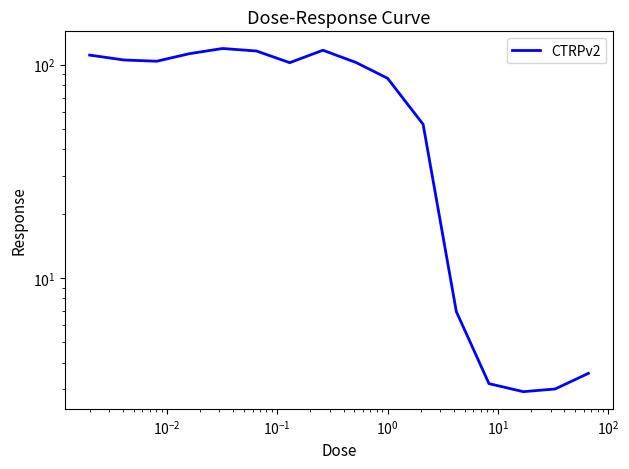

How many distinct data groups are displayed?

1